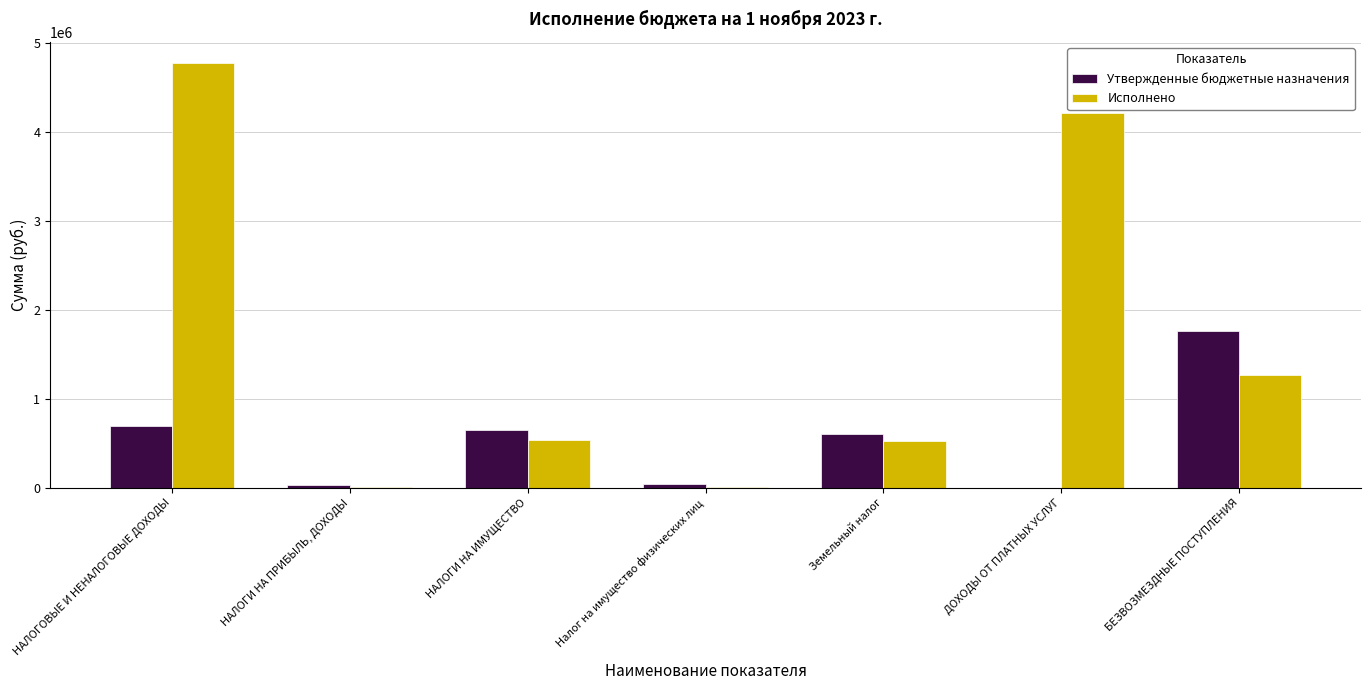

At which label is Исполнено closest to 2394951?

БЕЗВОЗМЕЗДНЫЕ ПОСТУПЛЕНИЯ